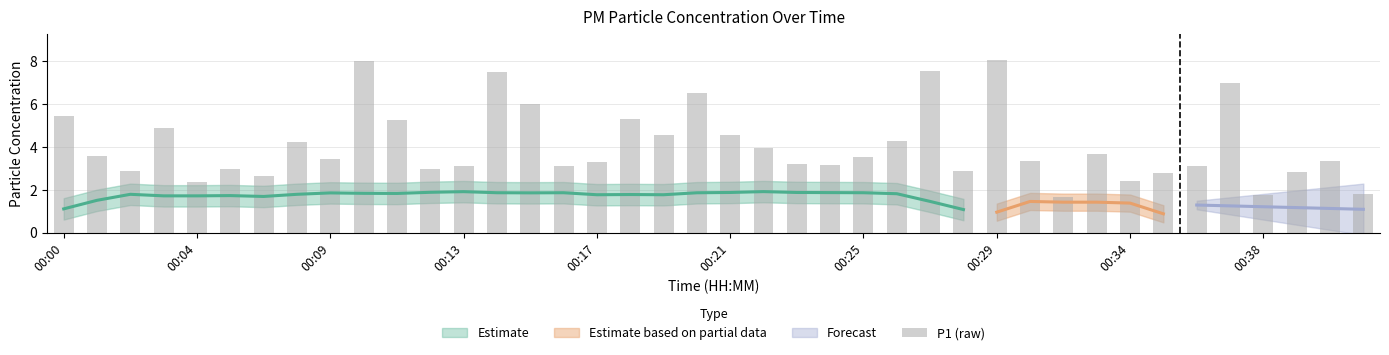

Are the bars grouped side by side (vs. stacked)?

No